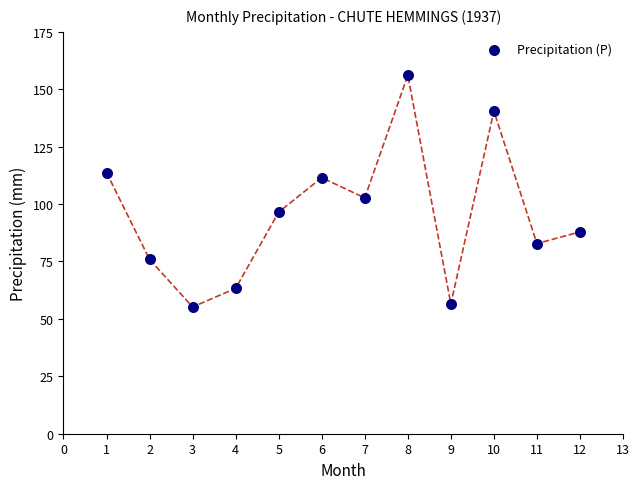

What is the average Y value?

95.2